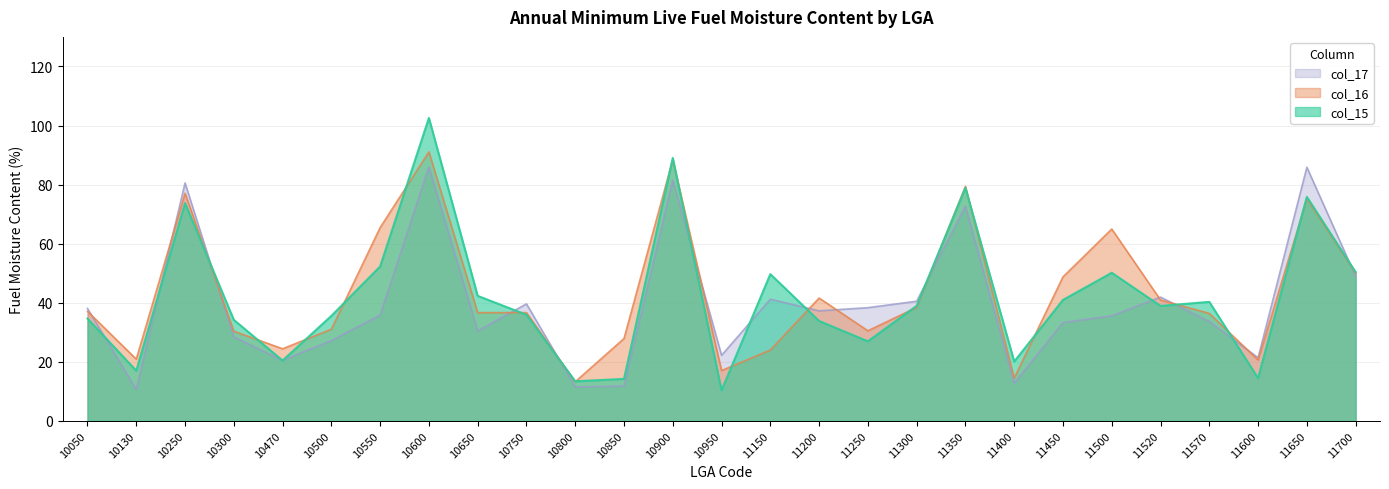

At which label does col_15 first exceed 38?

10250